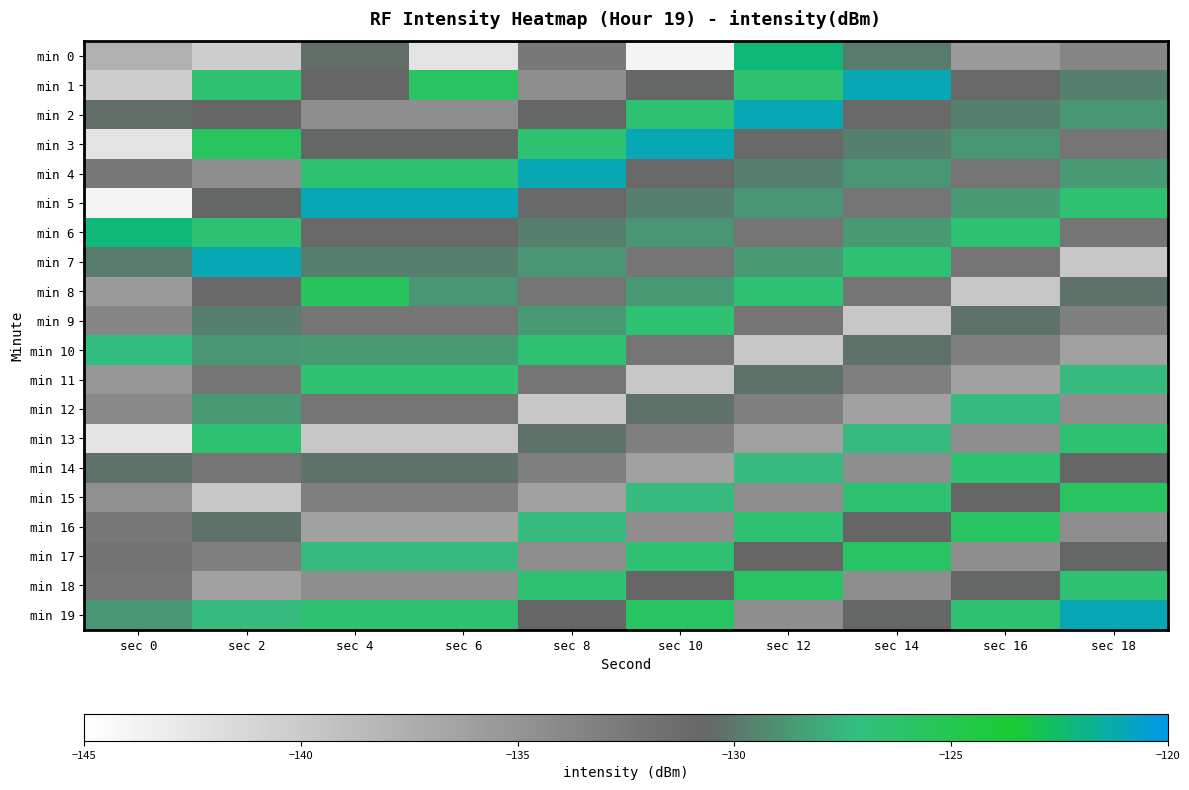

At sec 8, list the series in order from largest to smallest.

min 4, min 3, min 18, min 10, min 16, min 9, min 7, min 6, min 13, min 2, min 19, min 5, min 8, min 11, min 0, min 14, min 17, min 1, min 15, min 12